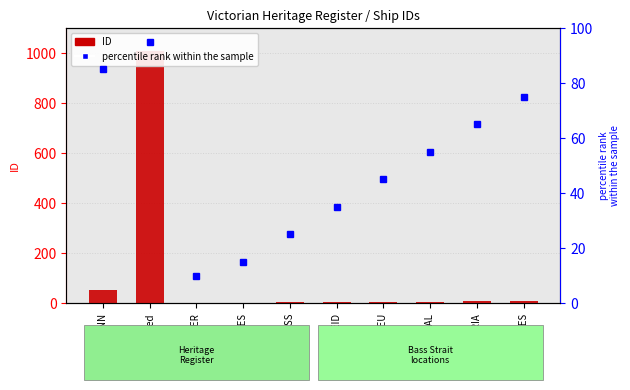

Count the number of categories in the chart.

10